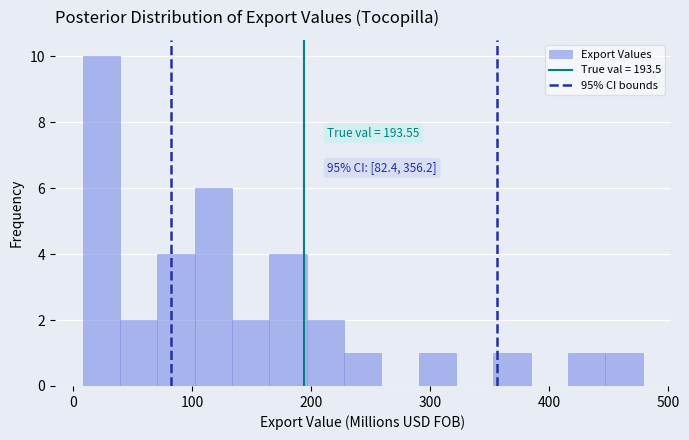

Read against the x-axis, roughly where is the centre of the tallest bar?

20